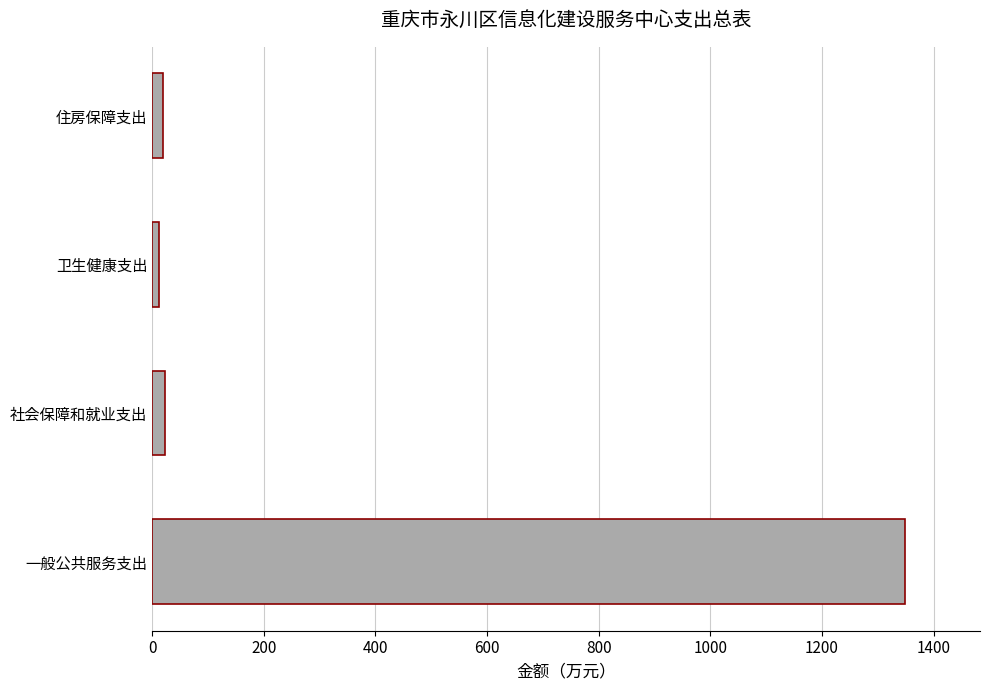

What is the greatest value displayed?

1348.1